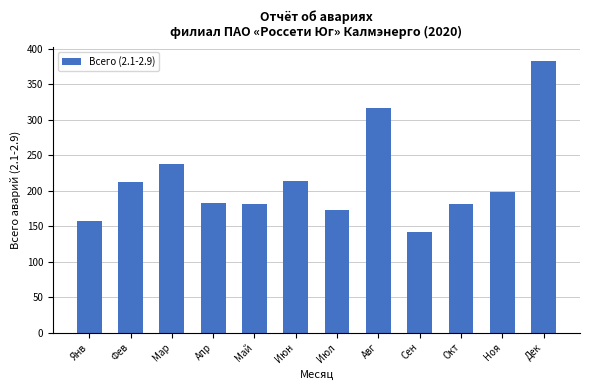

Approximately how many times larger is the value at Мар compared to Окт?

1.3